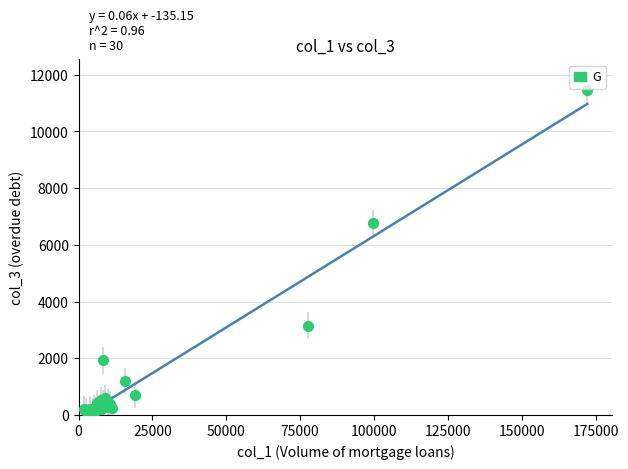

What Y value in the scatter plot is closest to 5782?

6772